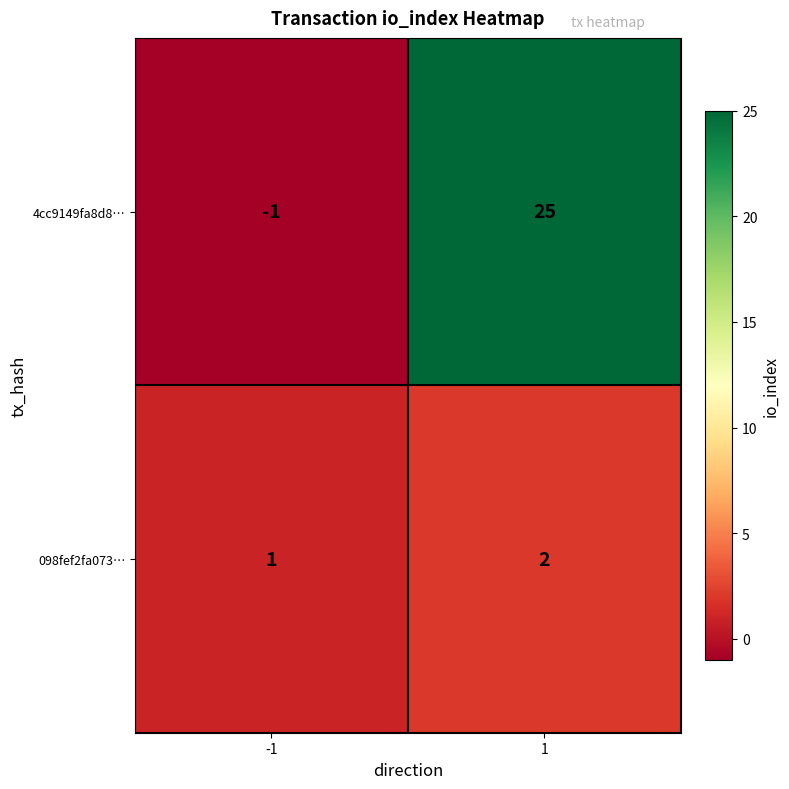

Reading left to right, list all the values displayed in this chart.

4cc9149fa8d8…: -1	25
098fef2fa073…: 1	2